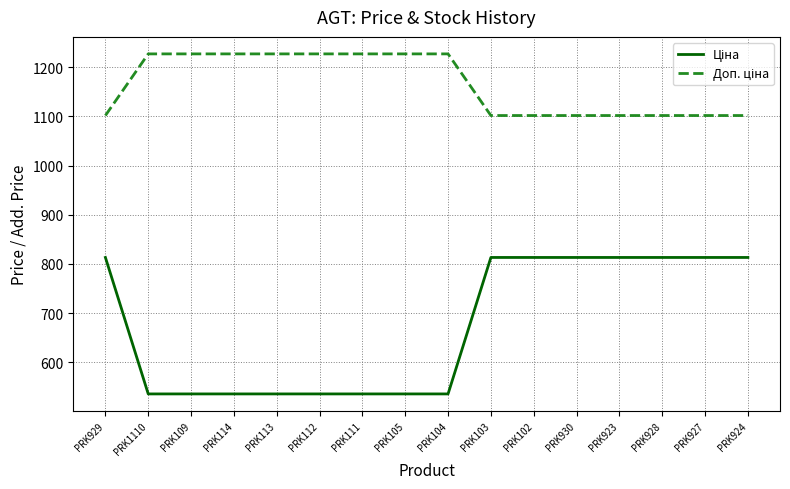

What is the total value across all series at PRK109?

1762.6